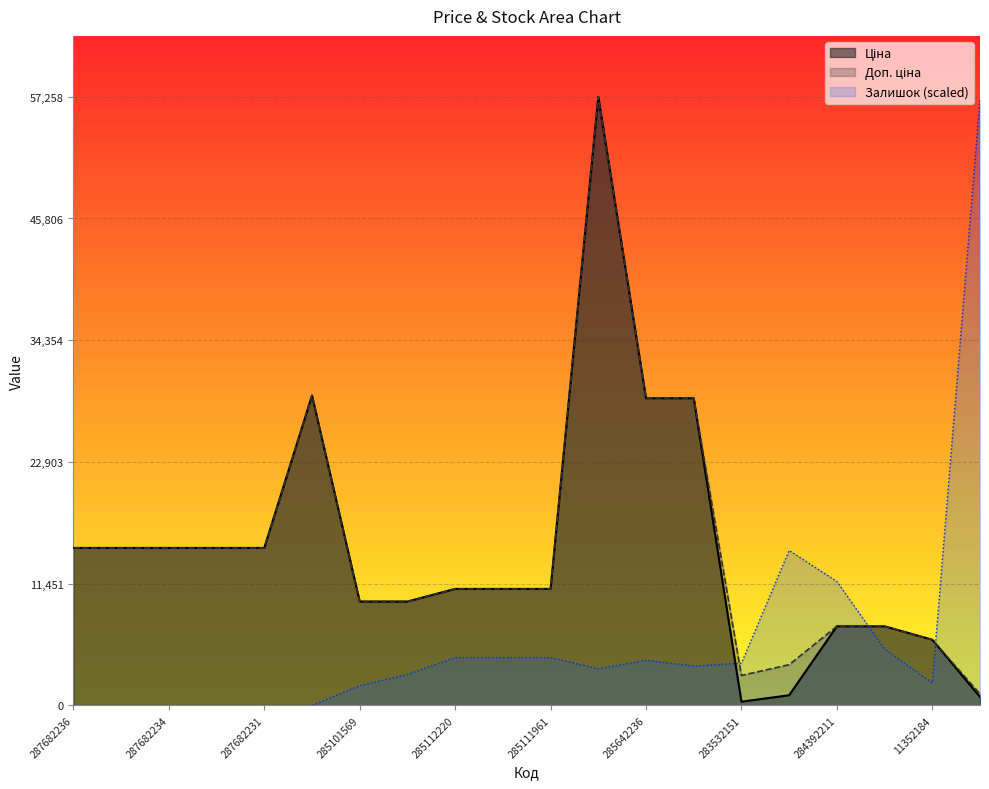

What is the sum of all Ціна values?

293930.8